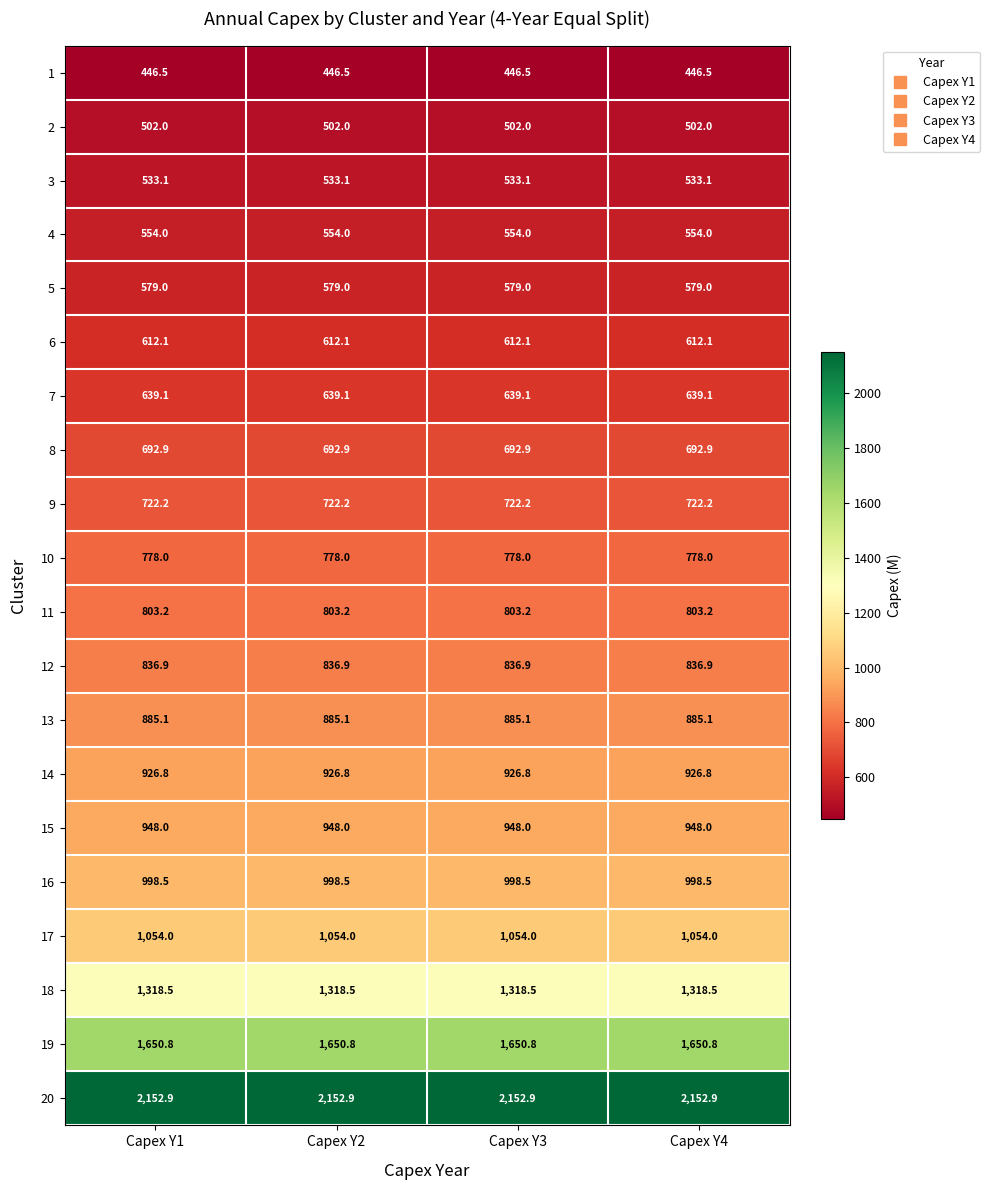

The 14 series shows 926.8 at Capex Y3. True or false?

True